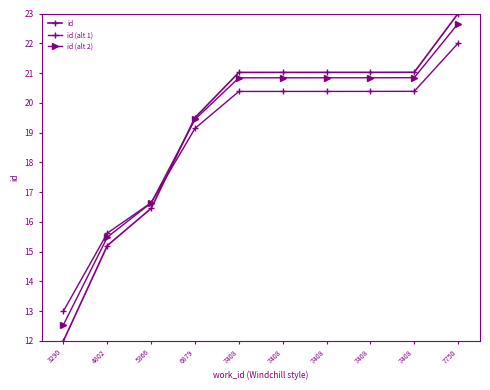

Read the id (alt 1) value at 7408.

20.4